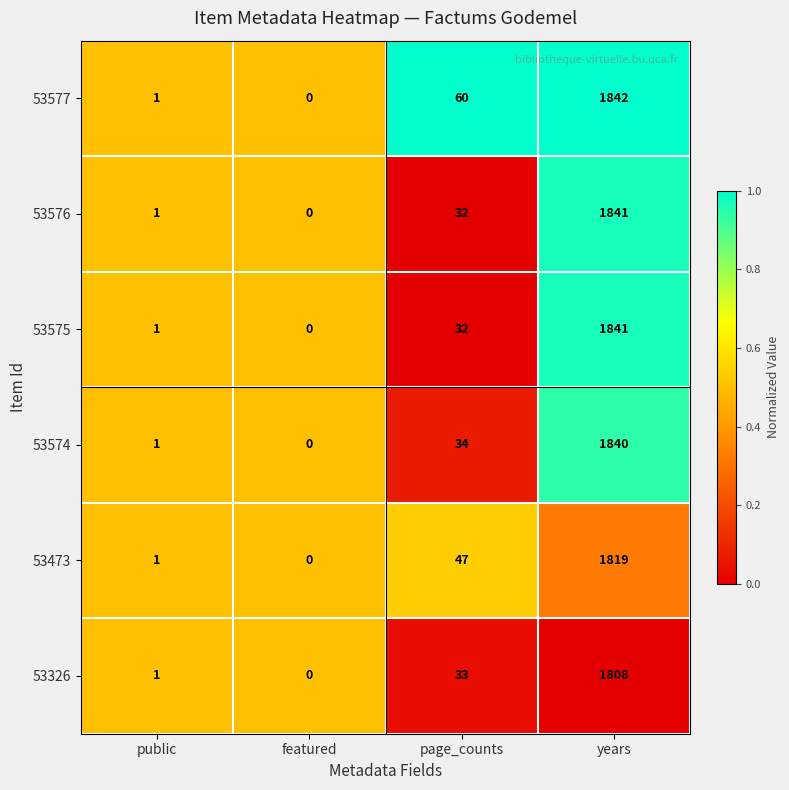

Count the number of data series in this chart.

6